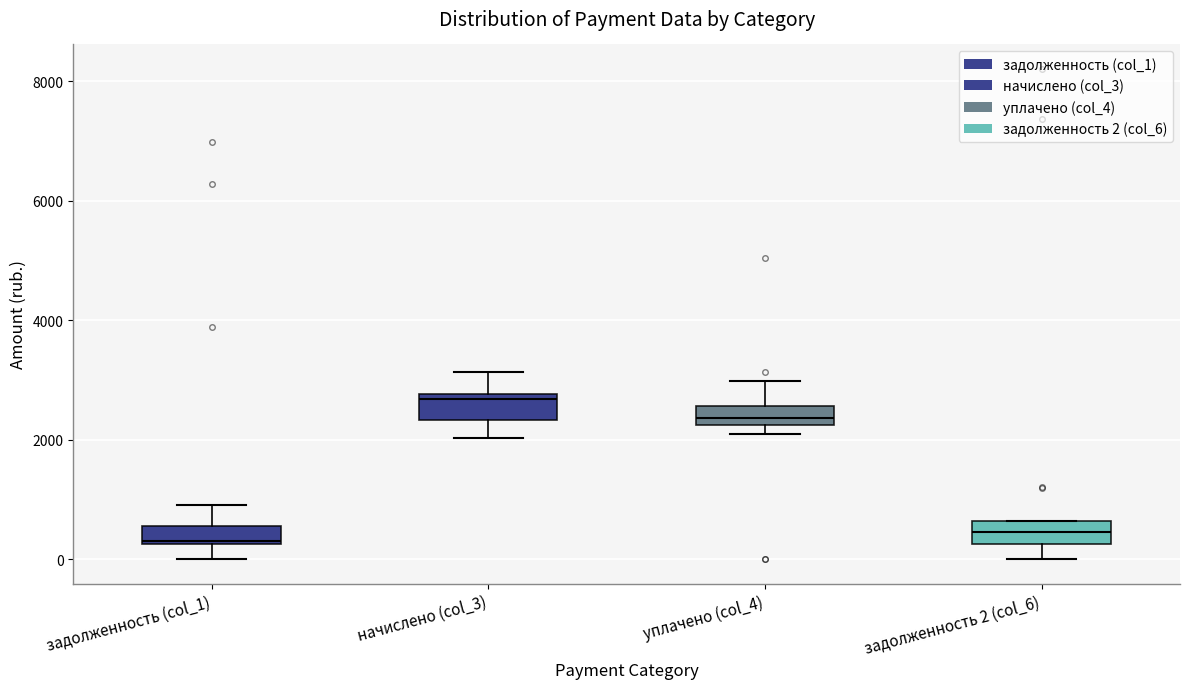

Where does the lower whisker of the box for задолженность 2 (col_6) end on the y-axis? The values are not printed on the chart, so give them approximately, as read against the axis.

0